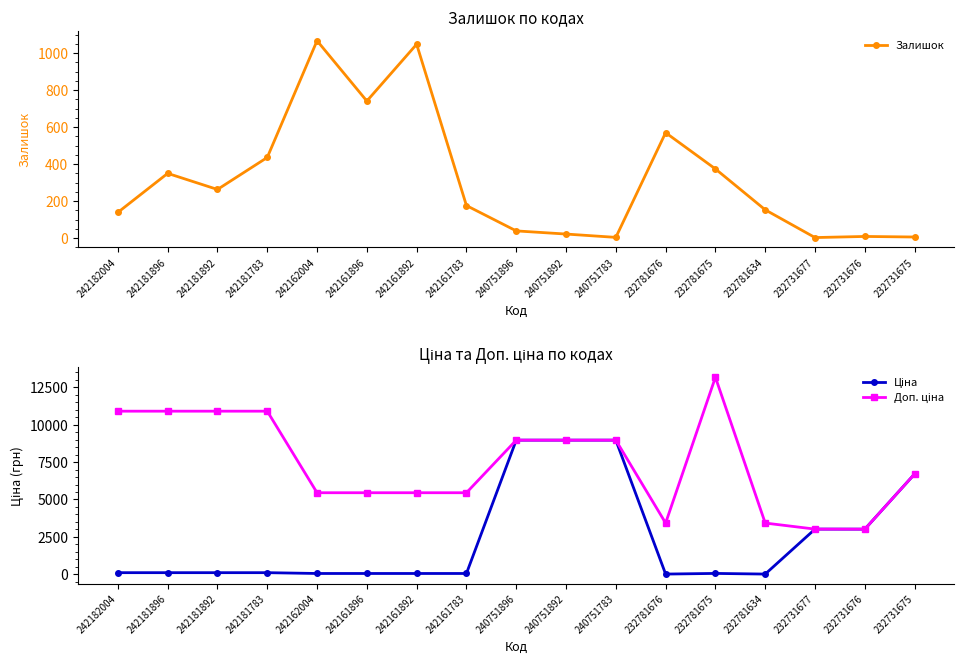

What is the value of the Доп. ціна point at the 16th from the left?

3018.0